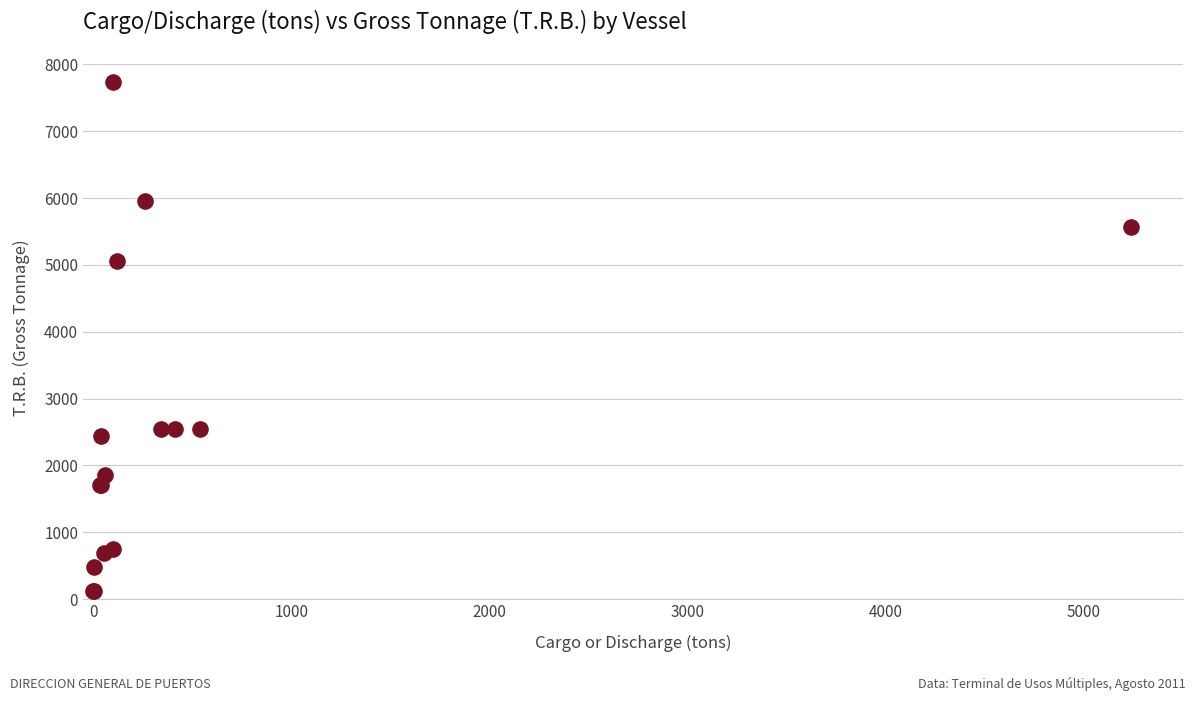

What Y value in the scatter plot is closest to 3929?

5059